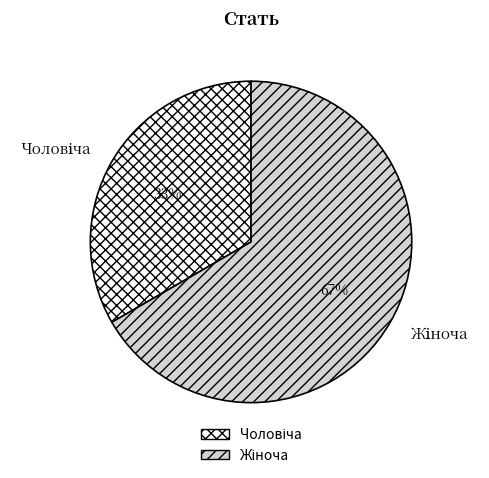

How many slices are in this pie chart?

2